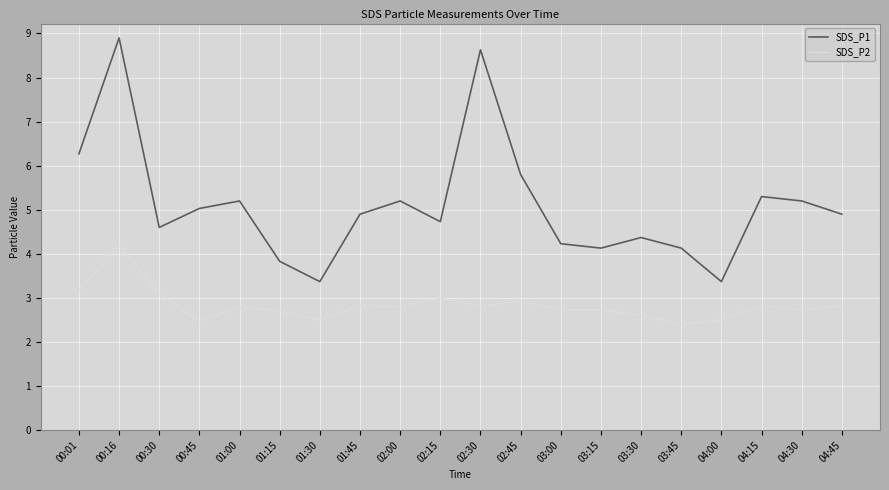

What is the total value across all series at 03:15?

6.9